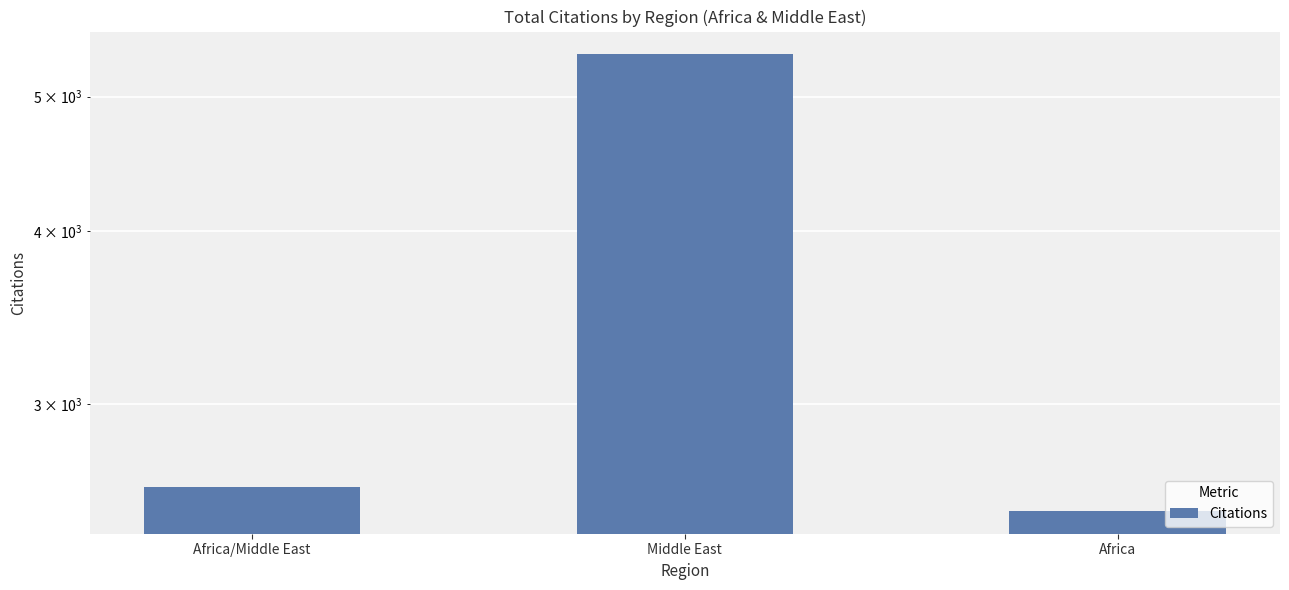

Reading left to right, list all the values displayed in this chart.

2616	5362	2514